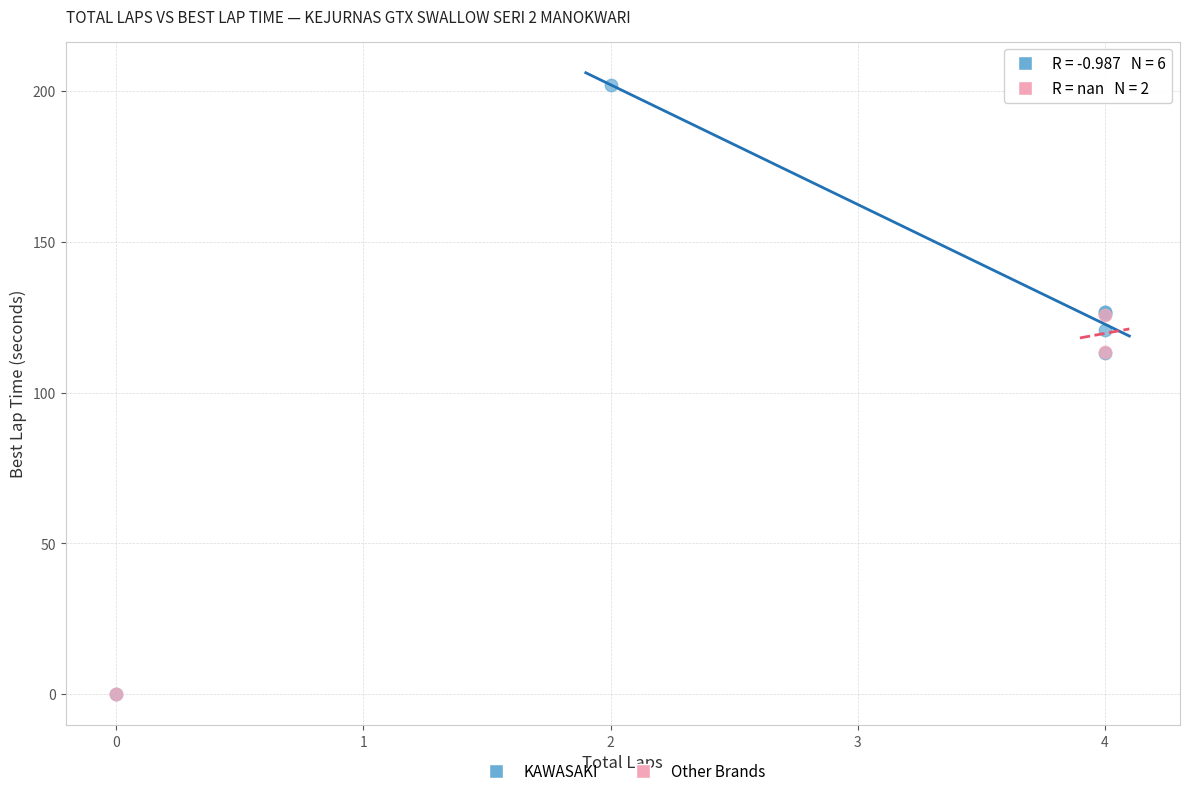

What are all the series names shown in the legend?

KAWASAKI, Other Brands